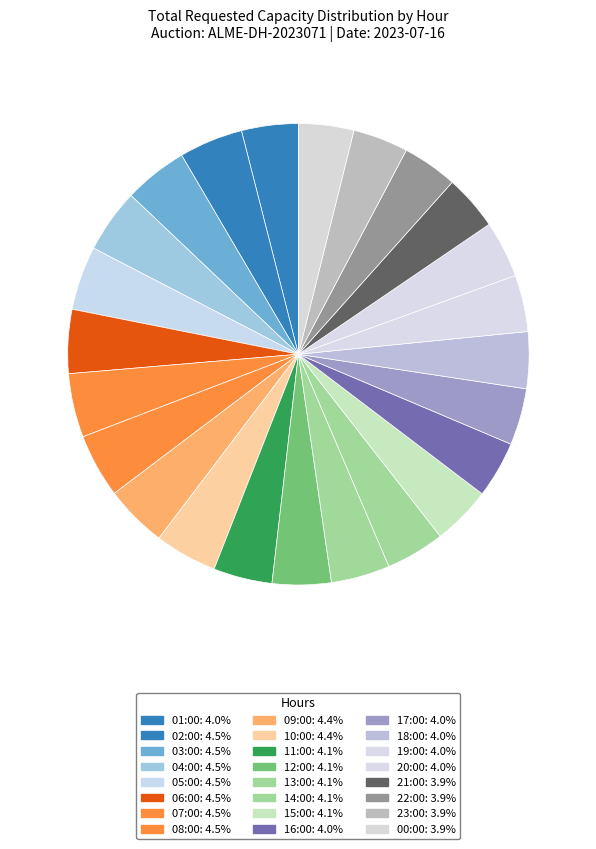

How many slices are in this pie chart?

24